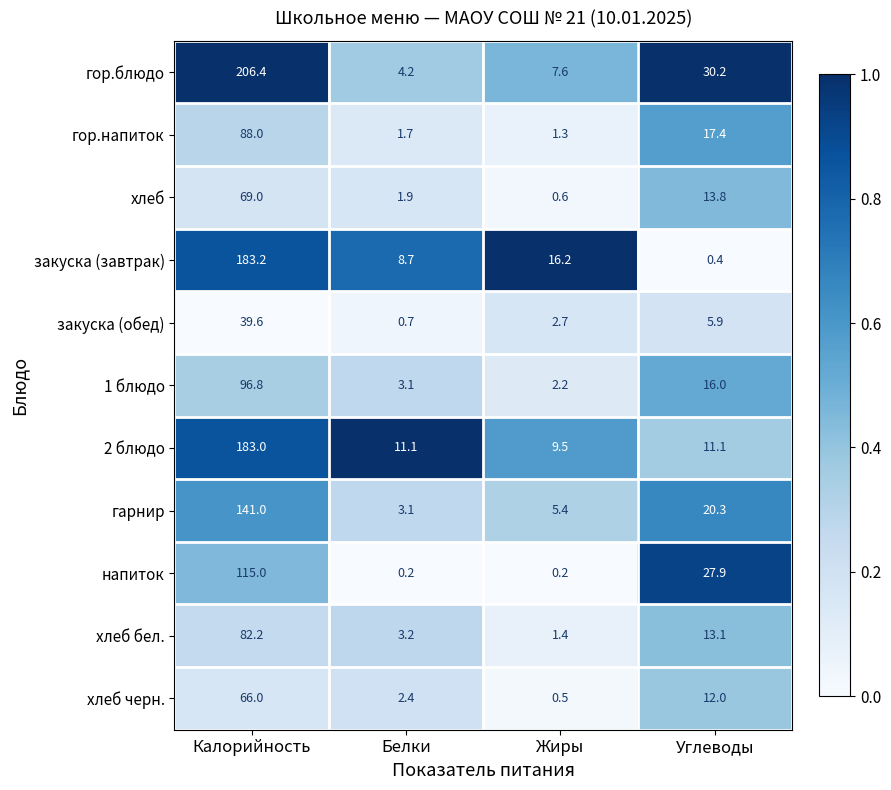

Between Калорийность and Белки, which series saw the biggest shift?

гор.блюдо